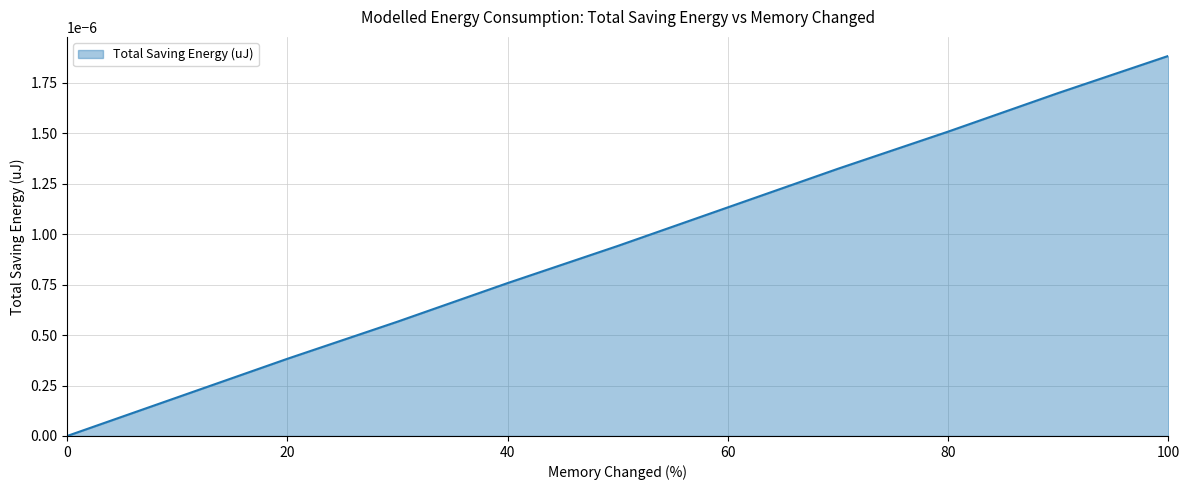

True or false: the data has more than 1 interior local peaks.

False